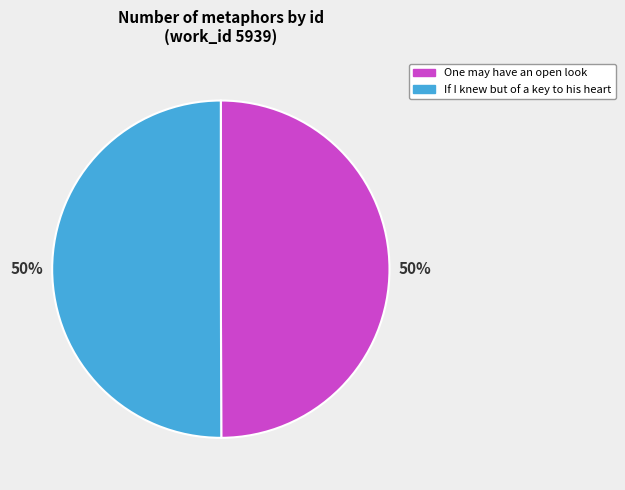

To the nearest percent, what is the combined percentage of One may have an open look and If I knew but of a key to his heart?

100%